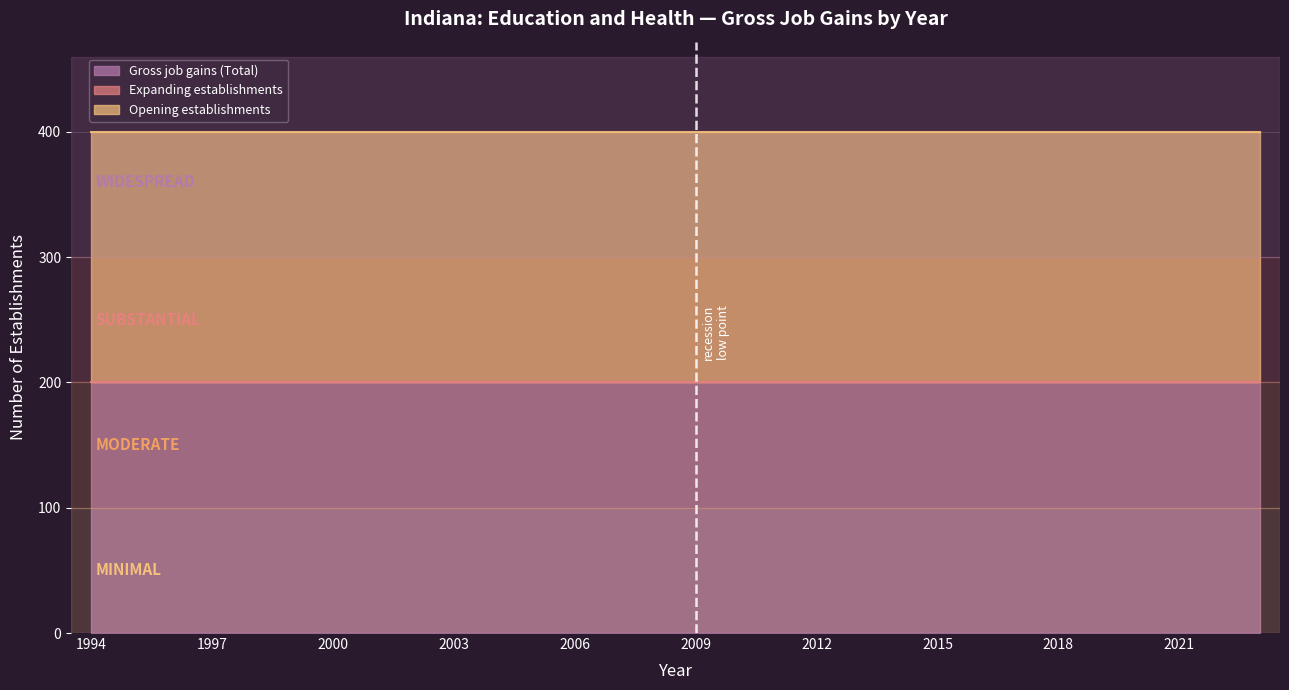

Which series changed the most between 2001 and 2020?

Gross job gains (Total)